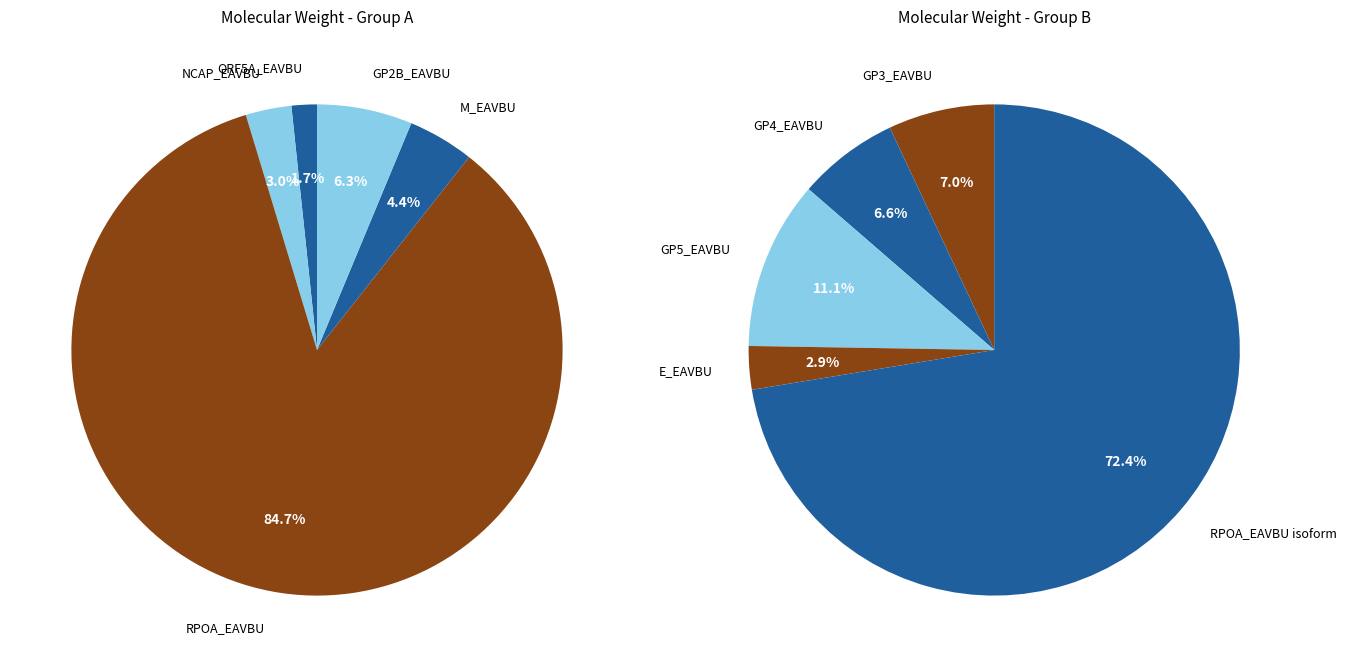

Which slice is the largest?

RPOA_EAVBU